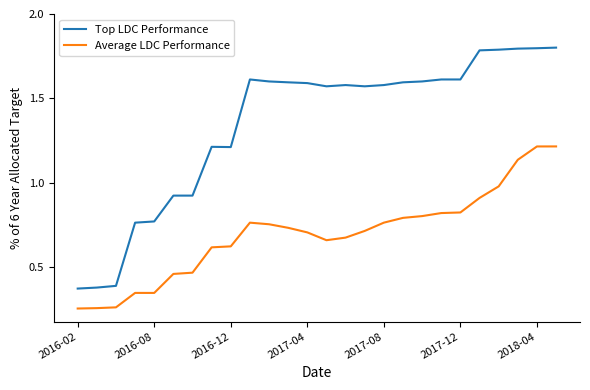

What is the maximum value shown in the chart?

1.8